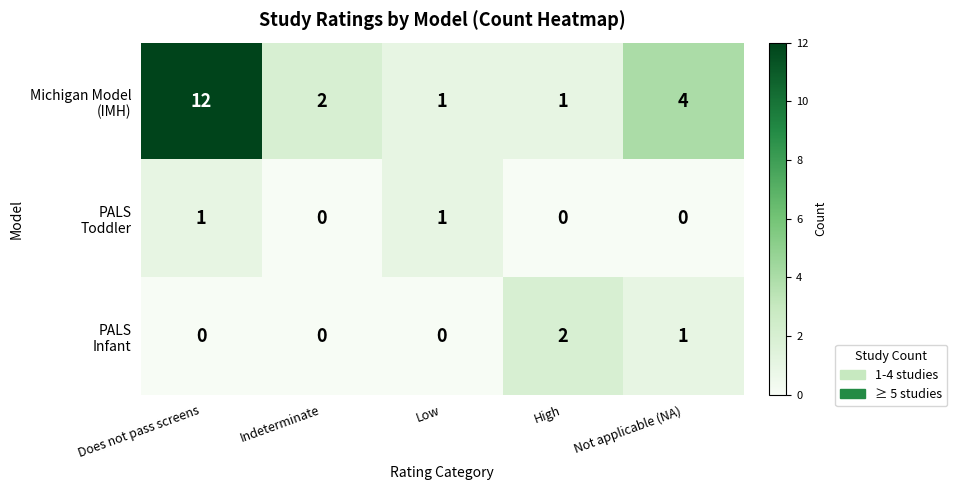

What is the greatest value displayed?

12